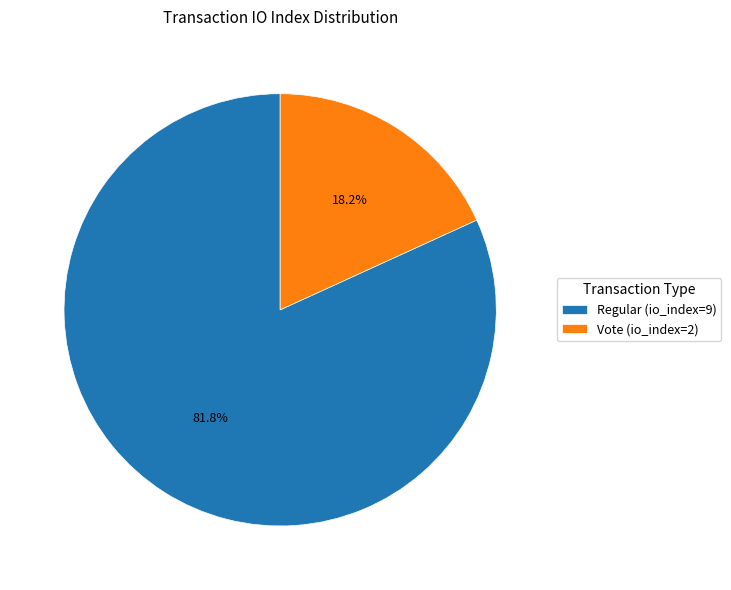

Does any single category account for the majority?

Yes